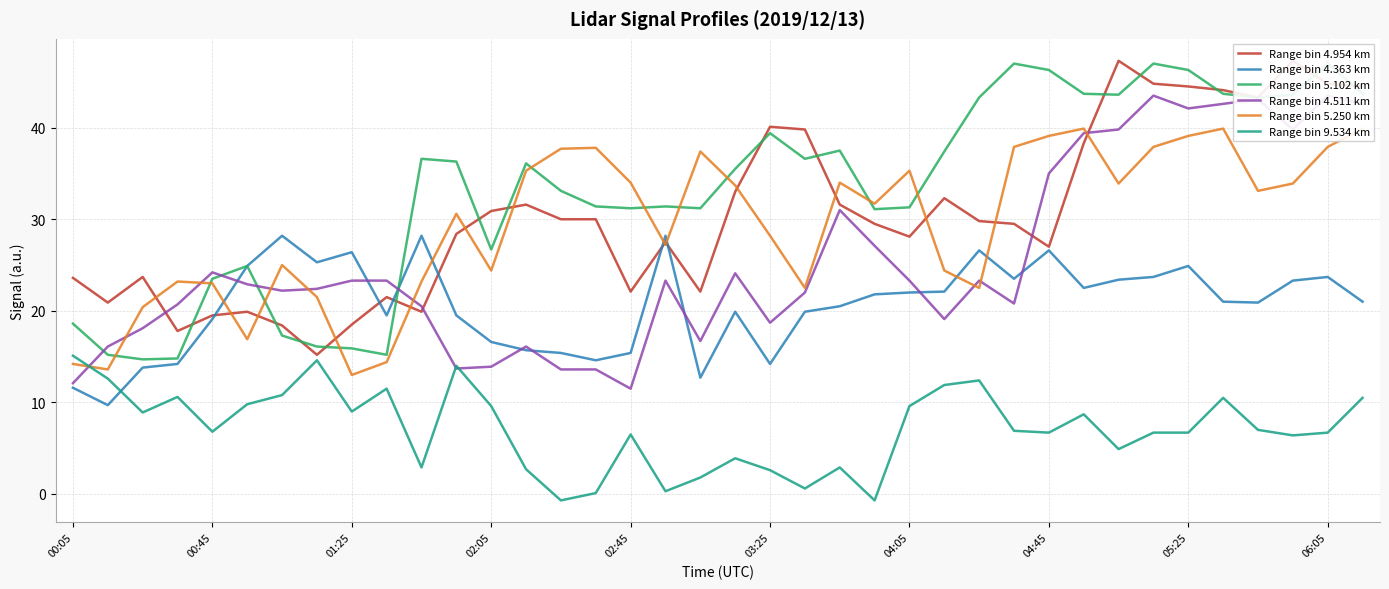

True or false: Range bin 9.534 km and Range bin 5.102 km cross at least once.

False